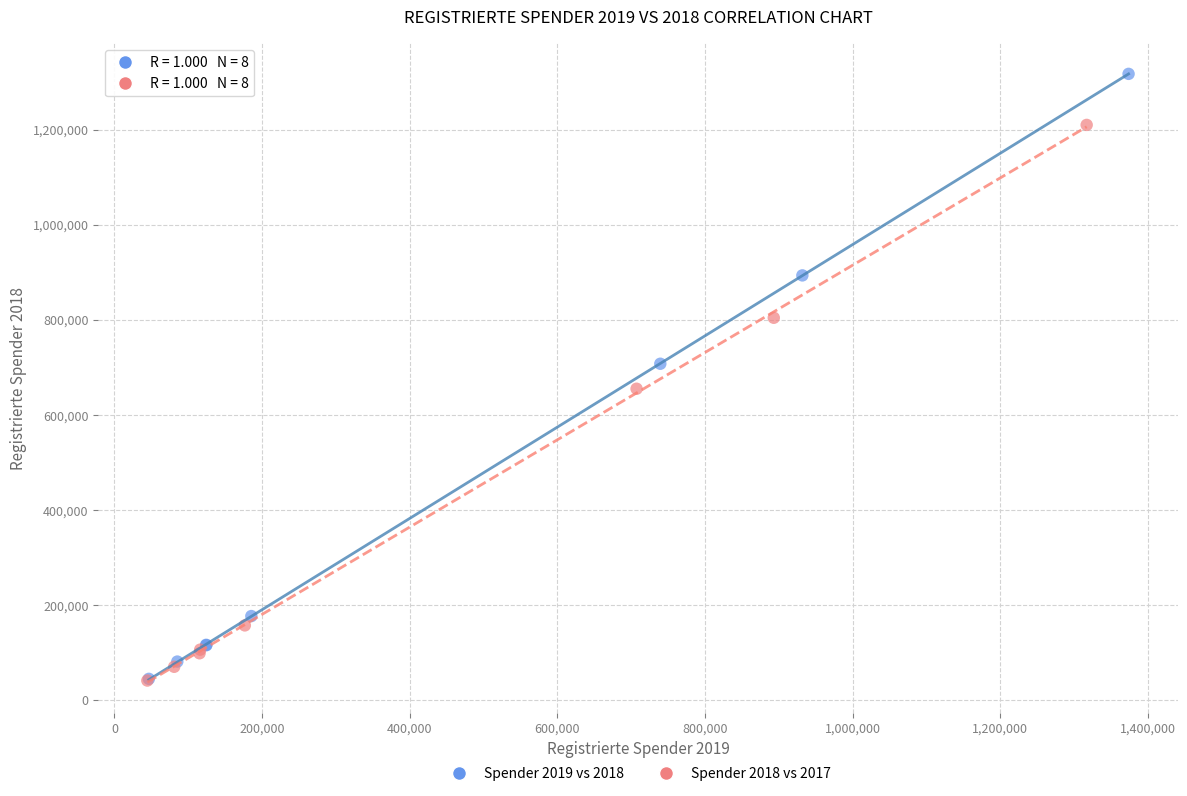

Which series contains the highest Y value?

Spender 2019 vs 2018